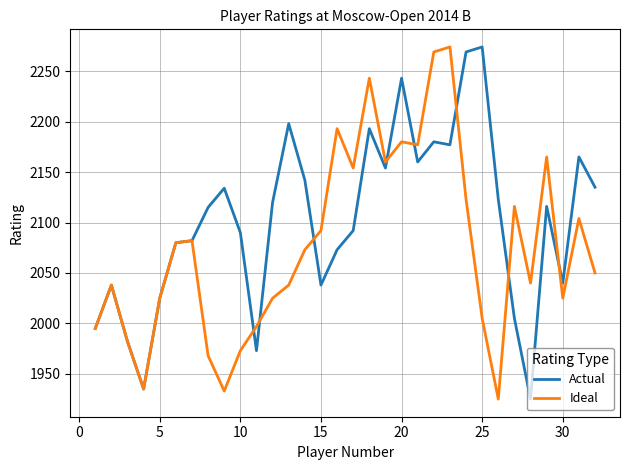

Which series has the largest total across all categories?

Actual